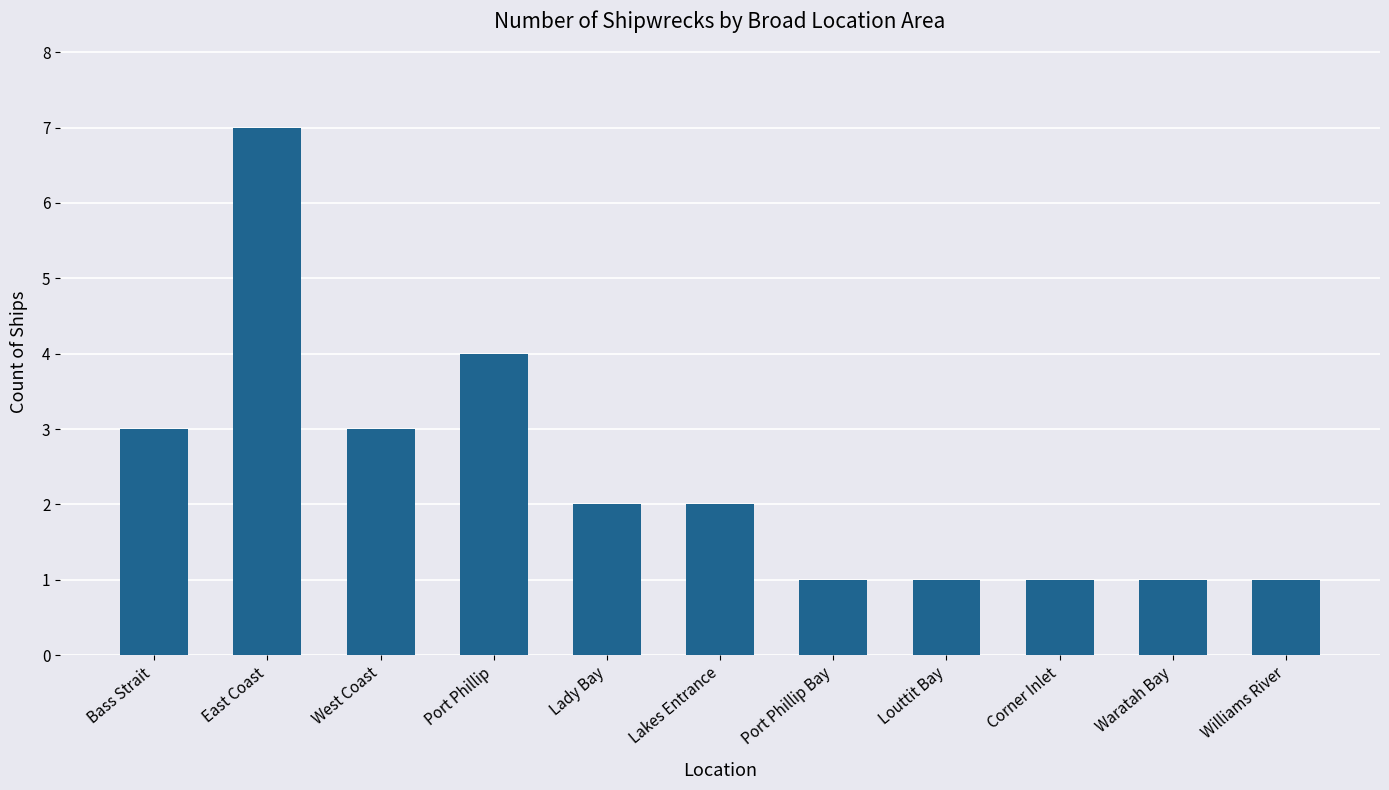

How many categories are shown in the chart?

11